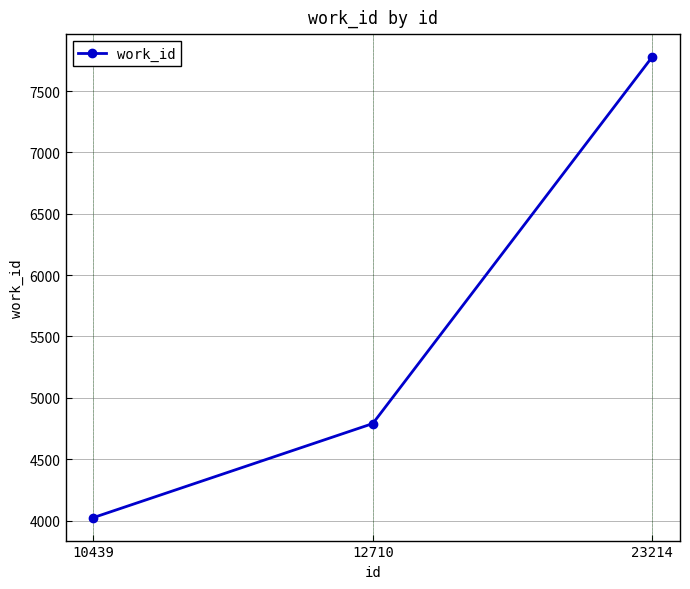

What is the value of the 2nd point from the left?

4790